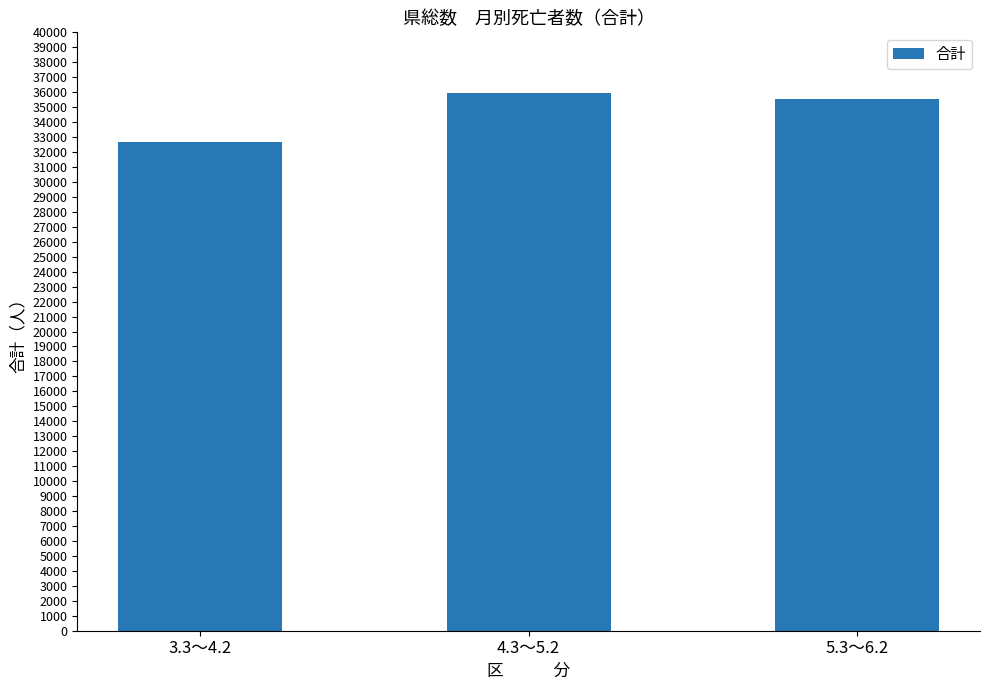

Reading left to right, extract all data points from this chart.

3.3～4.2=32677	4.3～5.2=35951	5.3～6.2=35520